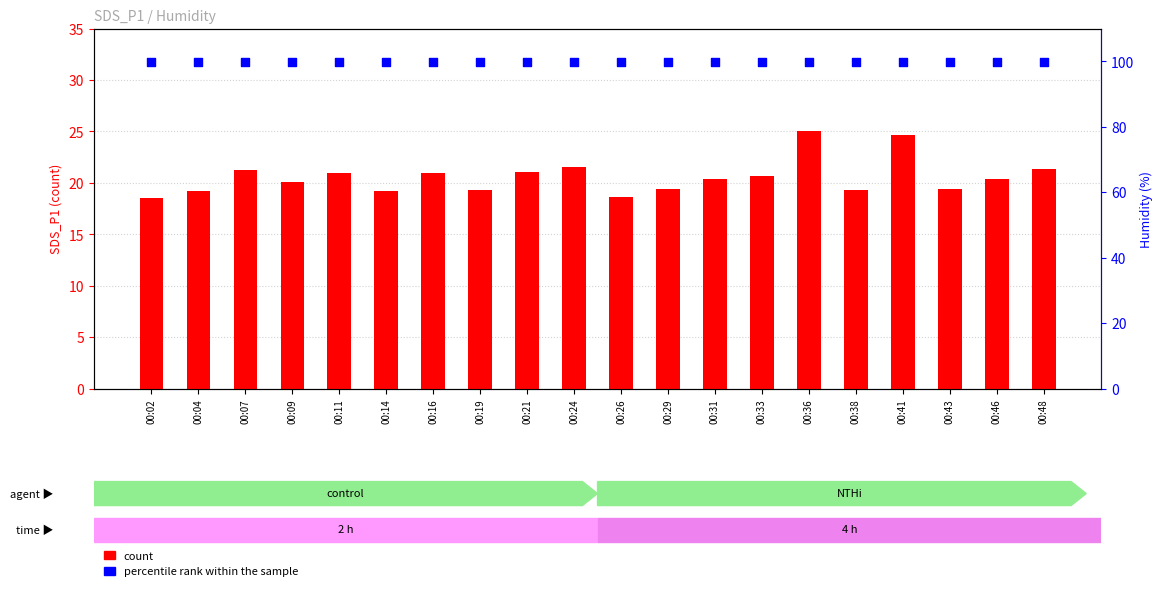

At which category is the sum across all series the highest?

00:36